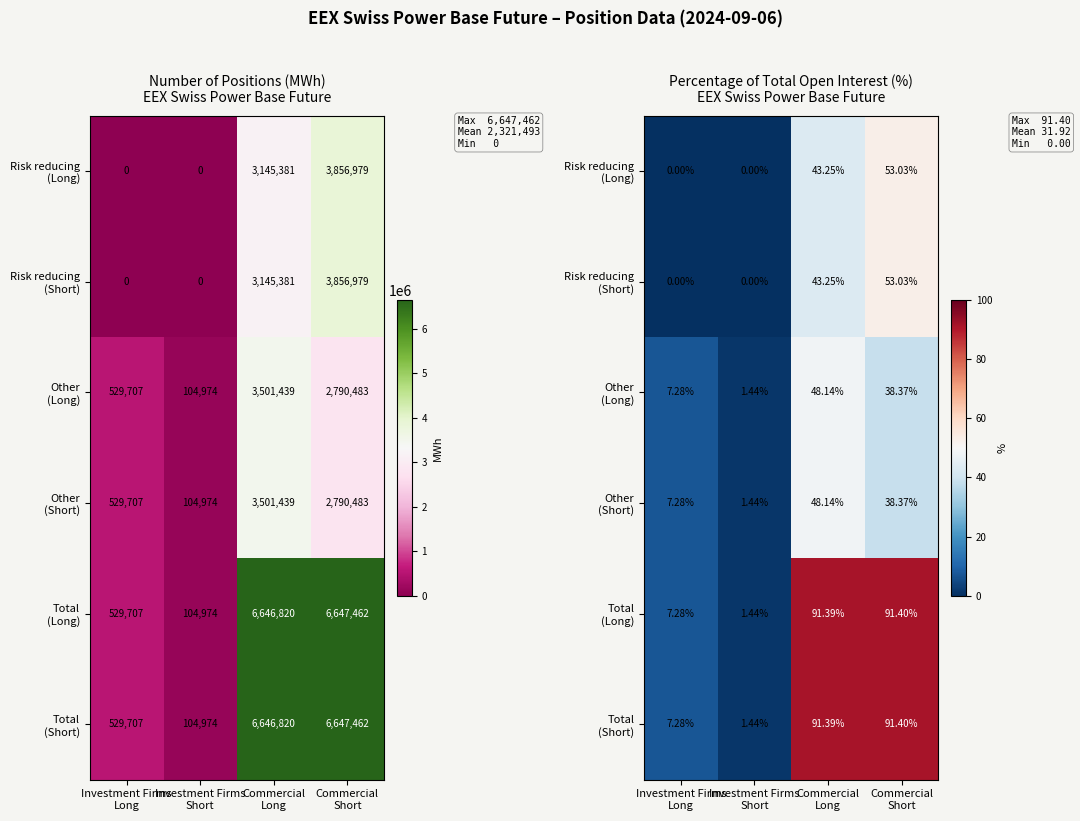

At which category is the sum across all series the highest?

Commercial
Short